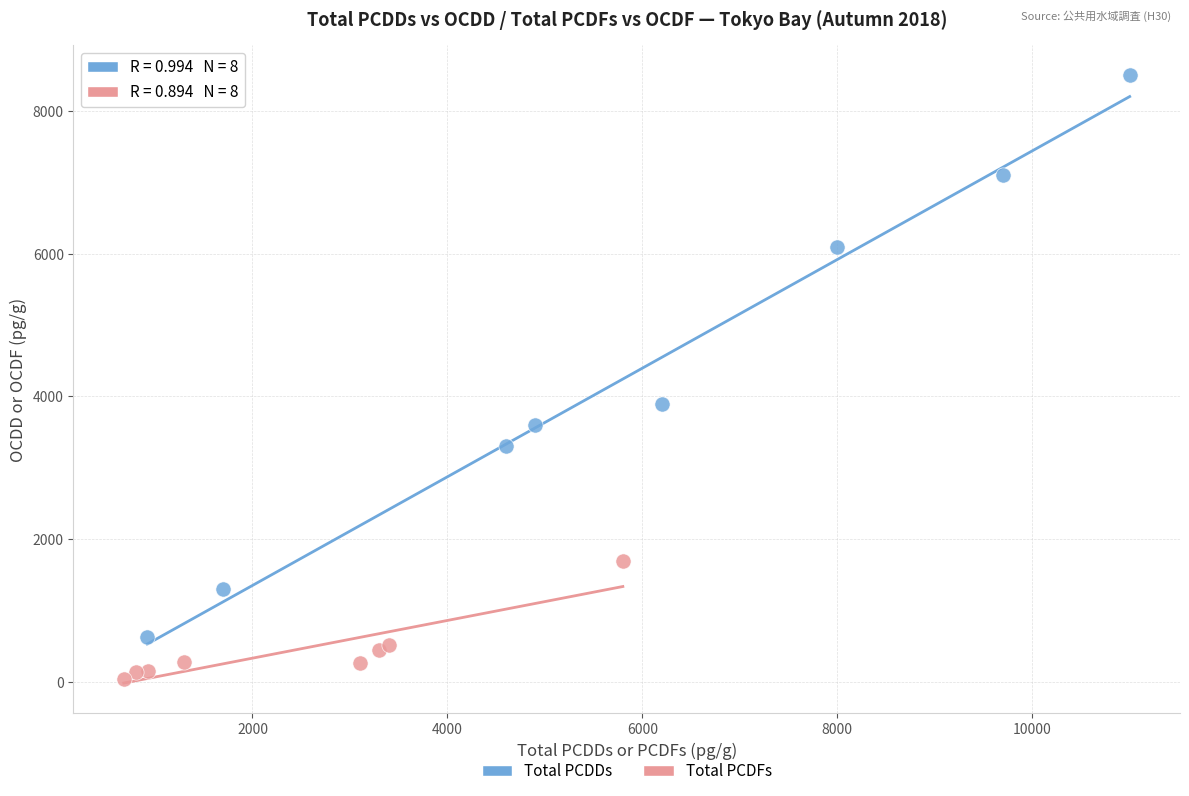

Which series has the largest Y range (max minus min)?

Total PCDDs